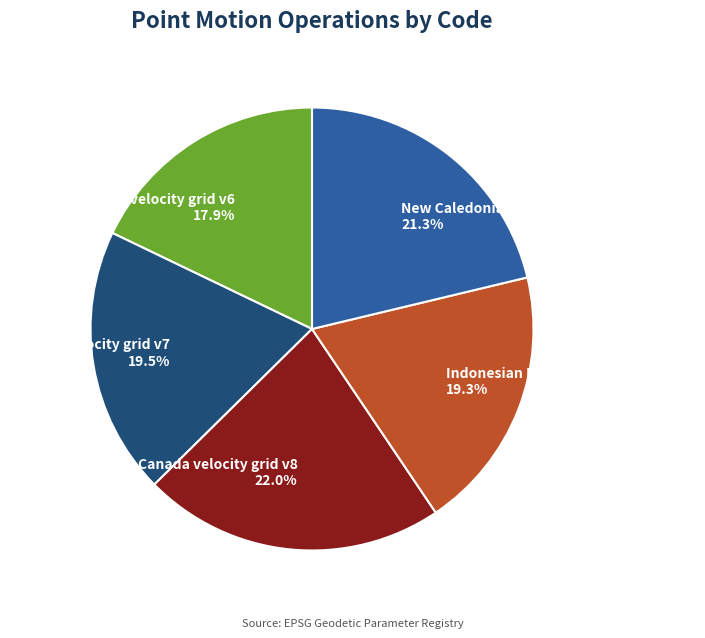

How many slices are in this pie chart?

5